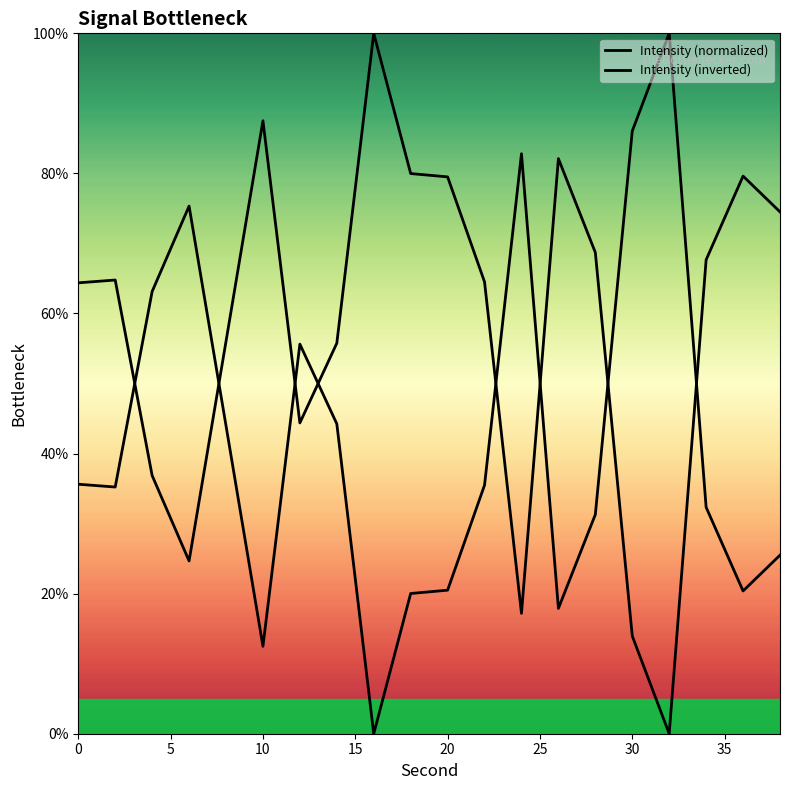

Which series changed the most between 20 and 15?

Intensity (normalized)